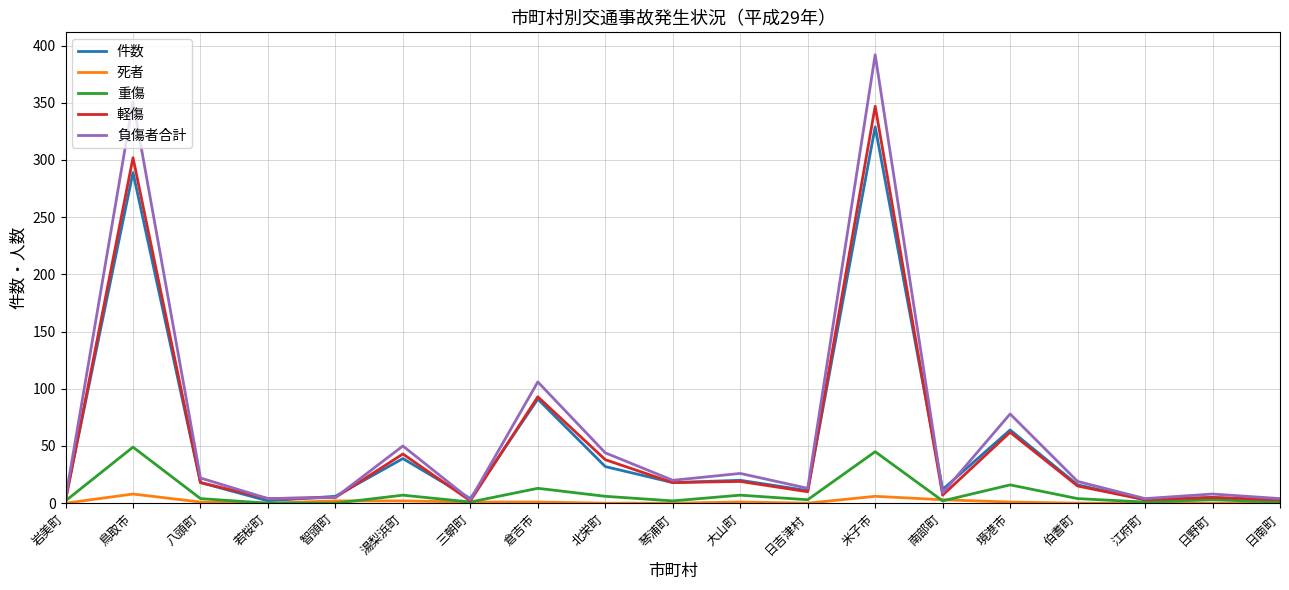

Which label corresponds to the largest value in the chart?

米子市